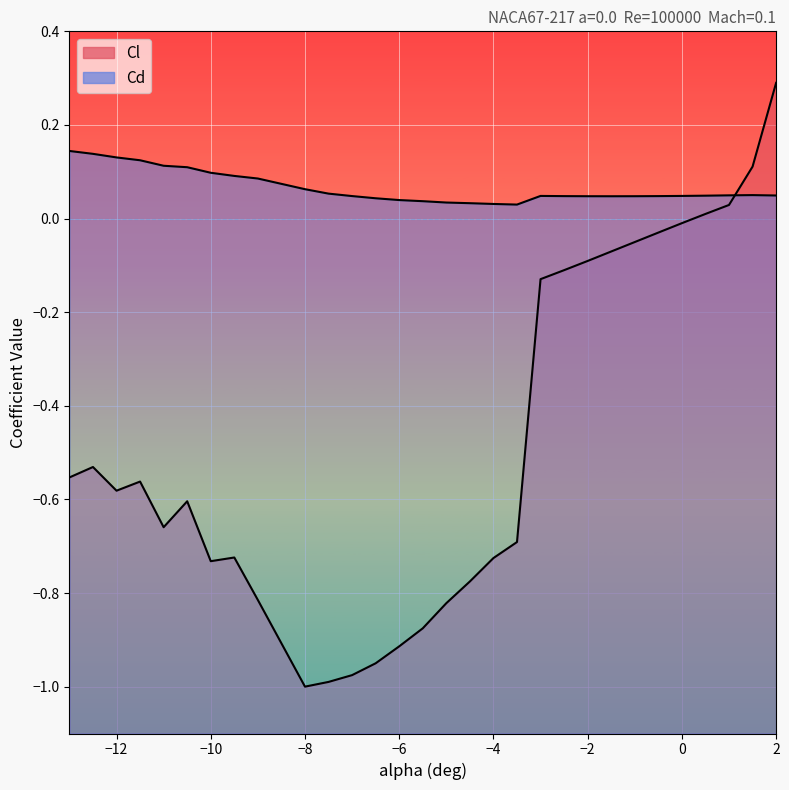

What are all the series names shown in the legend?

Cl, Cd